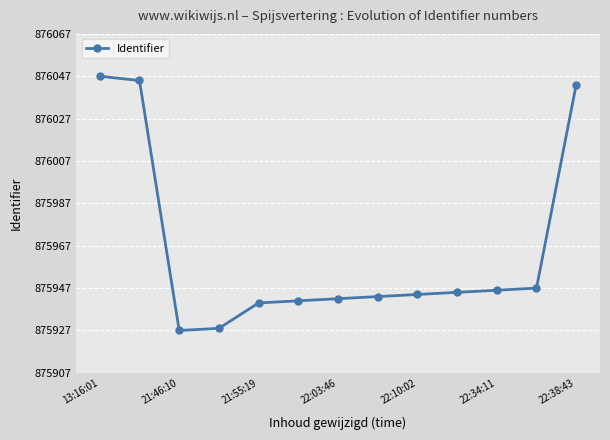

What is the sum of all values?

11387538